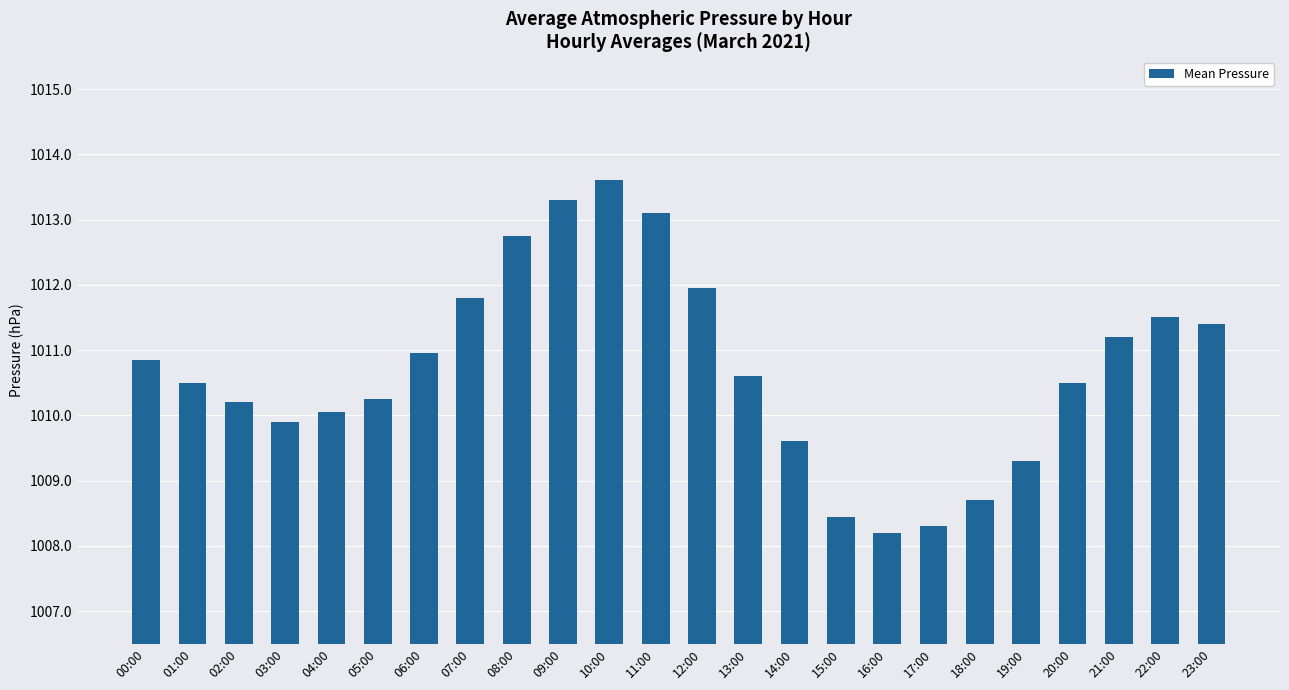

What is the maximum value shown in the chart?

1013.6